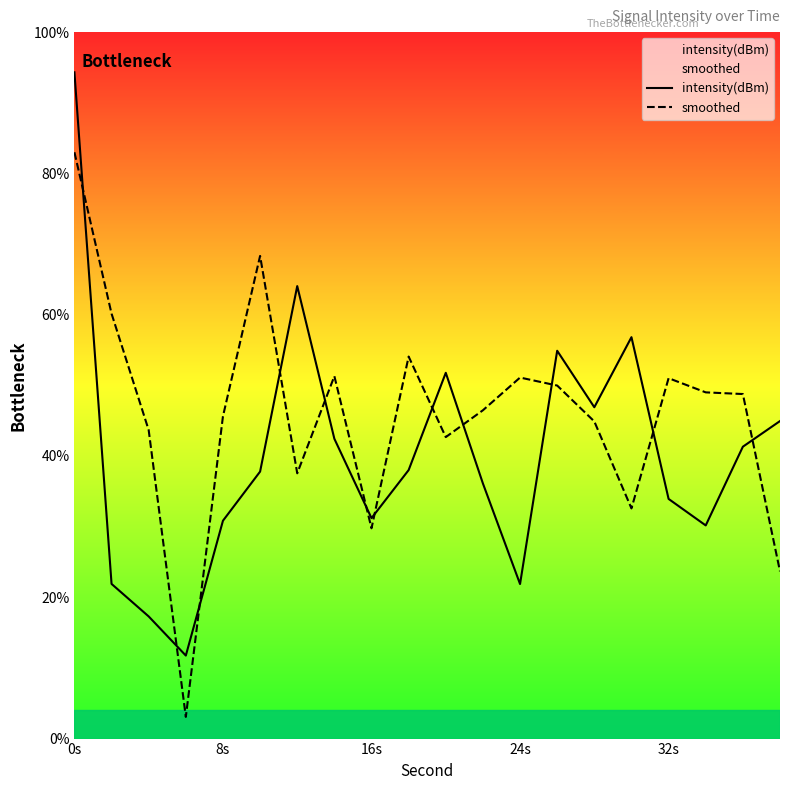

Rank the series by their maximum value, from highest to lowest.

intensity(dBm), smoothed